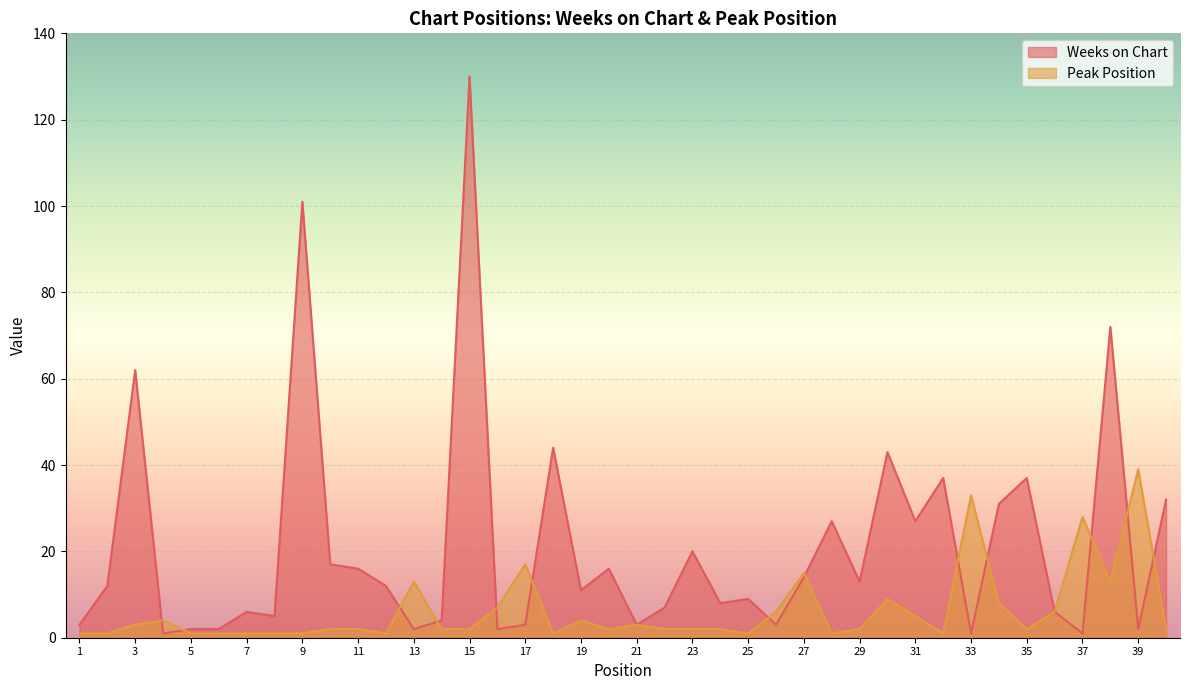

True or false: Weeks on Chart and Peak Position intersect in this chart.

True